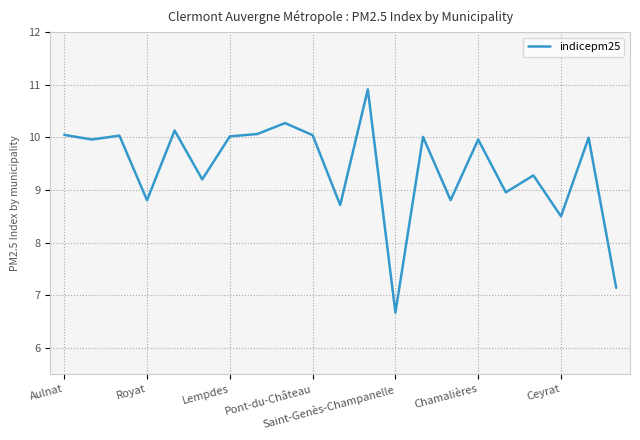

What is the greatest value displayed?

10.9